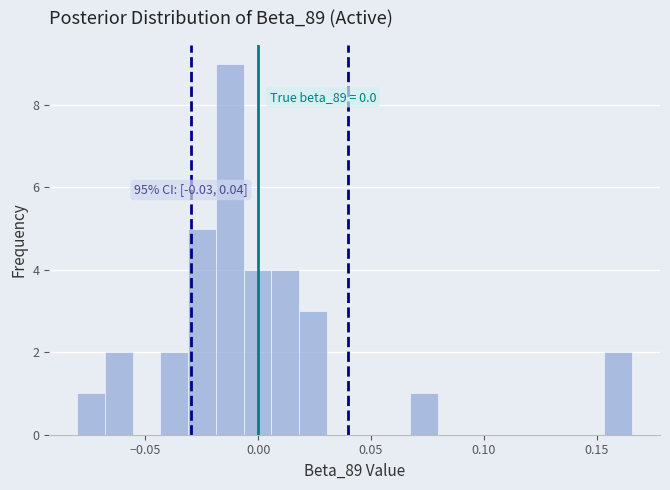

Read against the x-axis, roughly where is the centre of the tallest bar?

-0.015